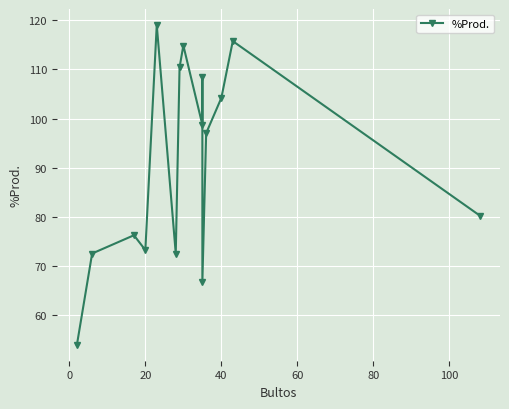

How many lines are shown in the chart?

1